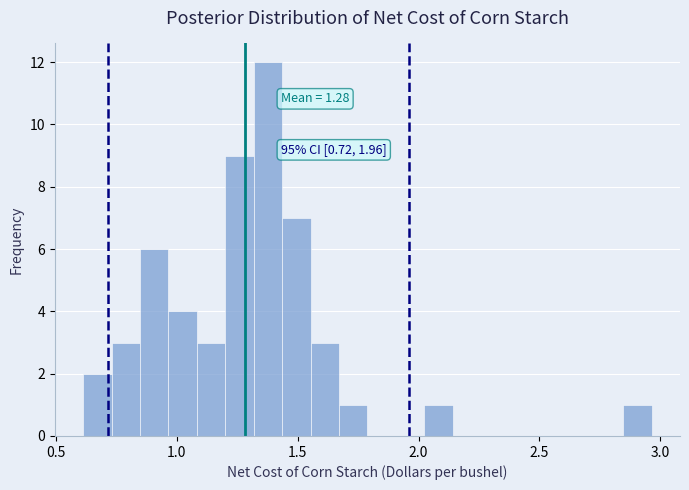

Around what value on the x-axis is the tallest bar? Give the approximate position of its centre, as read against the axis.

1.40